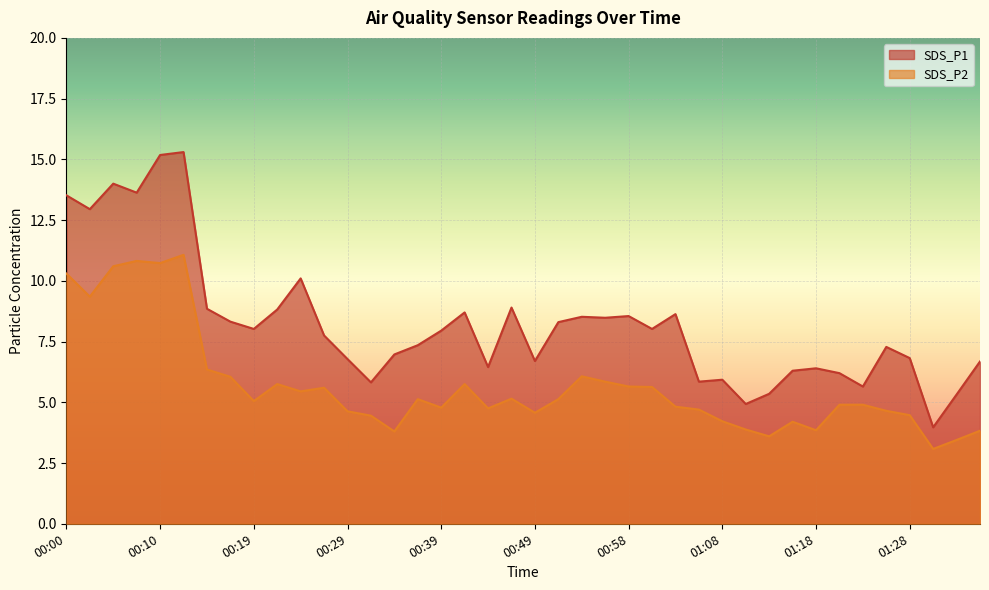

Is the value of SDS_P2 at 00:17 greater than the value of SDS_P1 at 00:39?

No